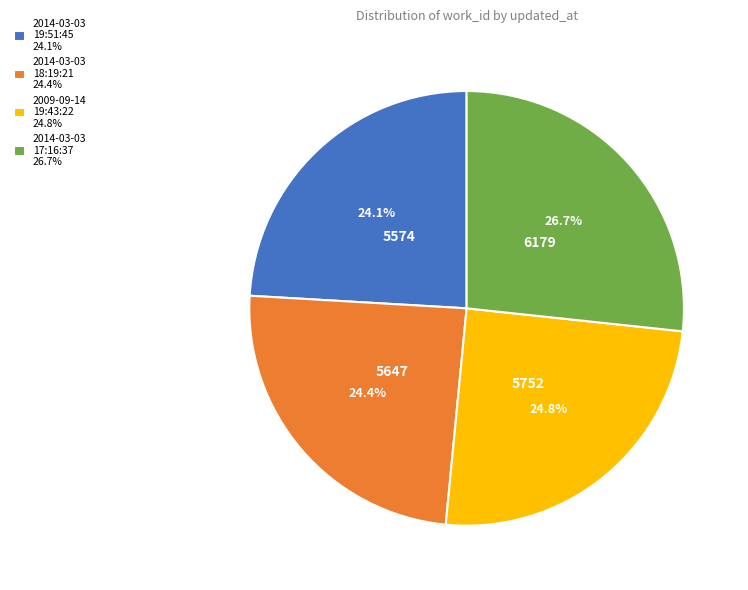

Is there any slice that represents more than half of the pie?

No